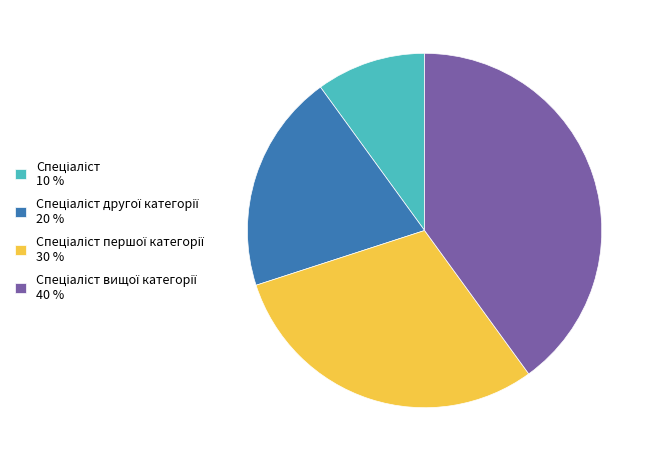

Does any single category account for the majority?

No